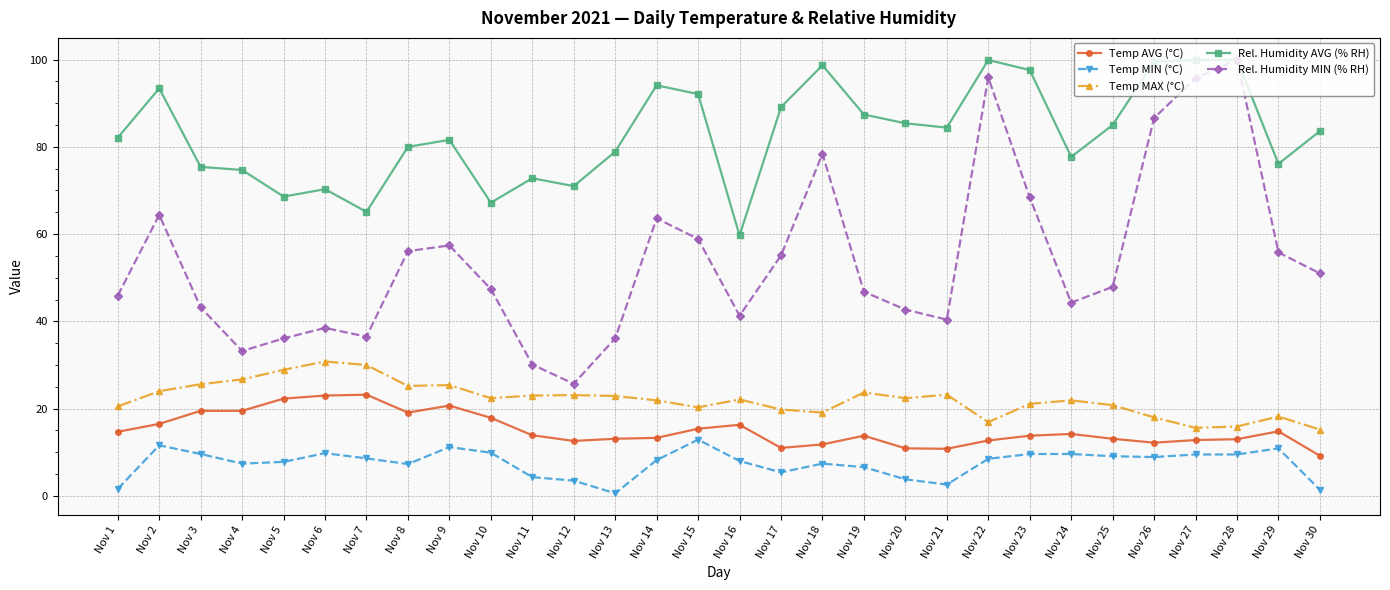

Which category has the lowest value in the Rel. Humidity AVG (% RH) series?

Nov 16